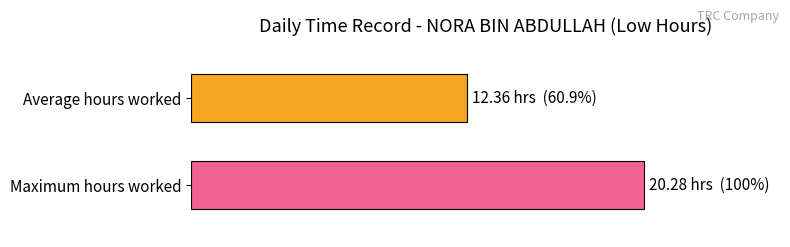

Does the chart contain any negative values?

No